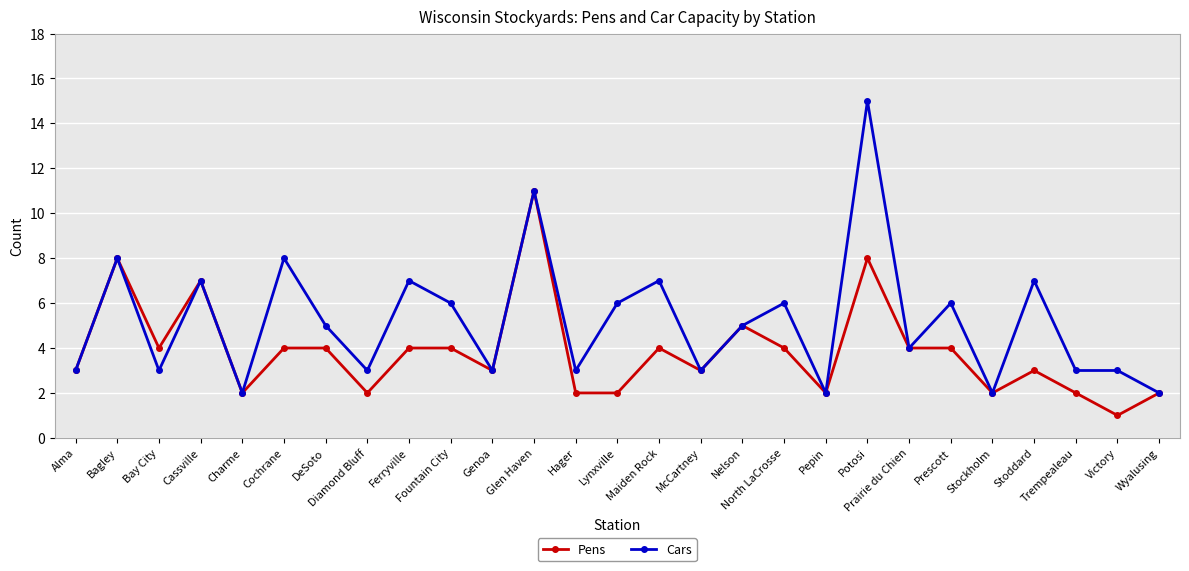

Which category has the lowest value in the Pens series?

Victory